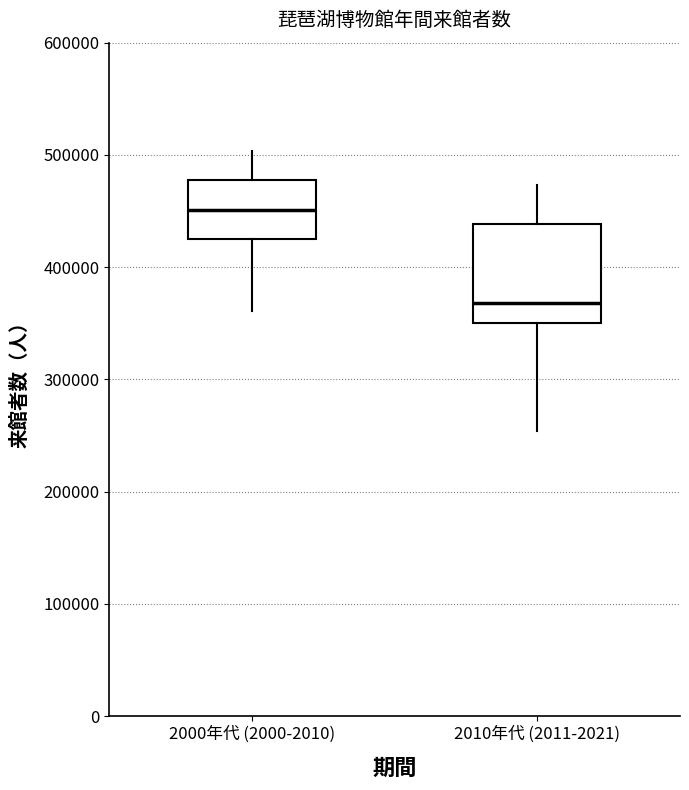

Reading left to right, read every box against the y-axis: the position of its median line, the range the box covers, and the ends of its whiskers. The values are not printed on the chart, so give them approximately, as read against the axis.

2000年代 (2000-2010): median 450000, box 420000 to 480000, whiskers 360000 to 500000
2010年代 (2011-2021): median 370000, box 350000 to 440000, whiskers 250000 to 470000